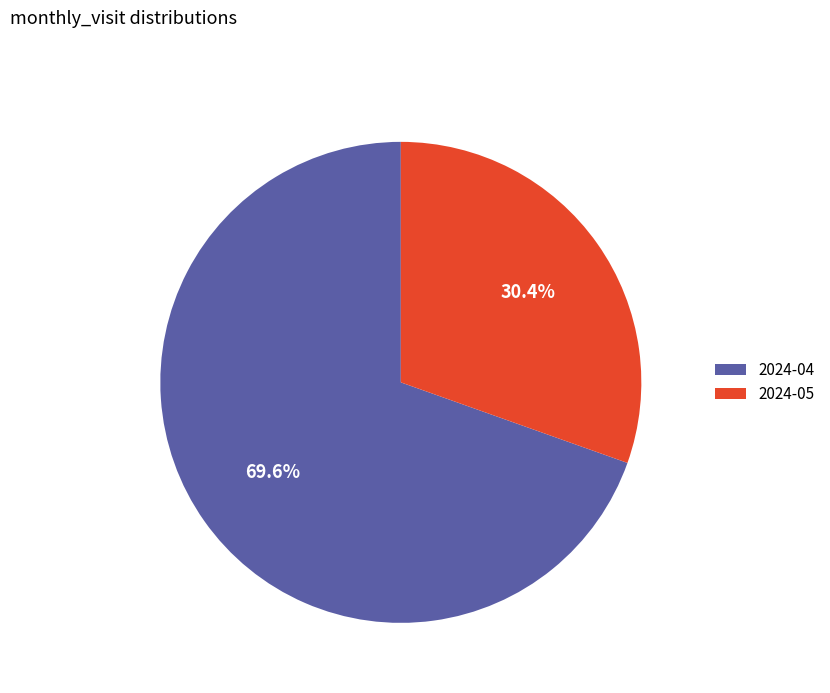

What is the largest slice in the pie chart?

2024-04